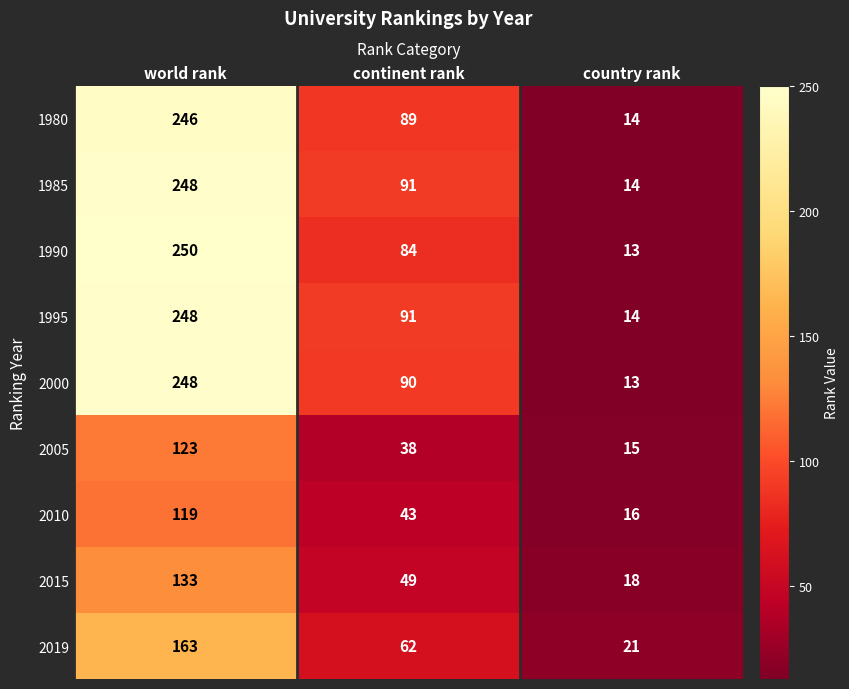

Rank the categories by 1995 value from lowest to highest.

country rank, continent rank, world rank